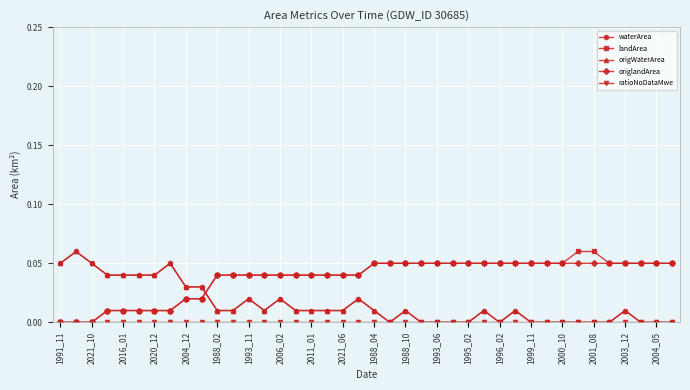

Reading right to left, extract all data points from this chart.

waterArea: 0.0	0.0	0.0	0.0	0.0	0.0	0.0	0.0	0.0	0.0	0.0	0.0	0.0	0.0	0.0	0.0	0.0	0.0	0.0	0.0	0.0	0.0	0.0	0.0	0.0	0.0	0.0	0.0	0.0	0.0	0.0	0.0	0.1	0.0	0.0	0.0	0.0	0.1	0.1	0.1
landArea: 0.1	0.1	0.1	0.1	0.1	0.1	0.1	0.1	0.1	0.1	0.1	0.1	0.1	0.1	0.1	0.1	0.1	0.1	0.1	0.1	0.0	0.0	0.0	0.0	0.0	0.0	0.0	0.0	0.0	0.0	0.0	0.0	0.0	0.0	0.0	0.0	0.0	0.0	0.0	0.0
origWaterArea: 0.0	0.0	0.0	0.0	0.0	0.0	0.0	0.0	0.0	0.0	0.0	0.0	0.0	0.0	0.0	0.0	0.0	0.0	0.0	0.0	0.0	0.0	0.0	0.0	0.0	0.0	0.0	0.0	0.0	0.0	0.0	0.0	0.1	0.0	0.0	0.0	0.0	0.1	0.1	0.1
origlandArea: 0.1	0.1	0.1	0.1	0.1	0.1	0.1	0.1	0.1	0.1	0.1	0.1	0.1	0.1	0.1	0.1	0.1	0.1	0.1	0.1	0.0	0.0	0.0	0.0	0.0	0.0	0.0	0.0	0.0	0.0	0.0	0.0	0.0	0.0	0.0	0.0	0.0	0.0	0.0	0.0
ratioNoDataMwe: 0.0	0.0	0.0	0.0	0.0	0.0	0.0	0.0	0.0	0.0	0.0	0.0	0.0	0.0	0.0	0.0	0.0	0.0	0.0	0.0	0.0	0.0	0.0	0.0	0.0	0.0	0.0	0.0	0.0	0.0	0.0	0.0	0.0	0.0	0.0	0.0	0.0	0.0	0.0	0.0